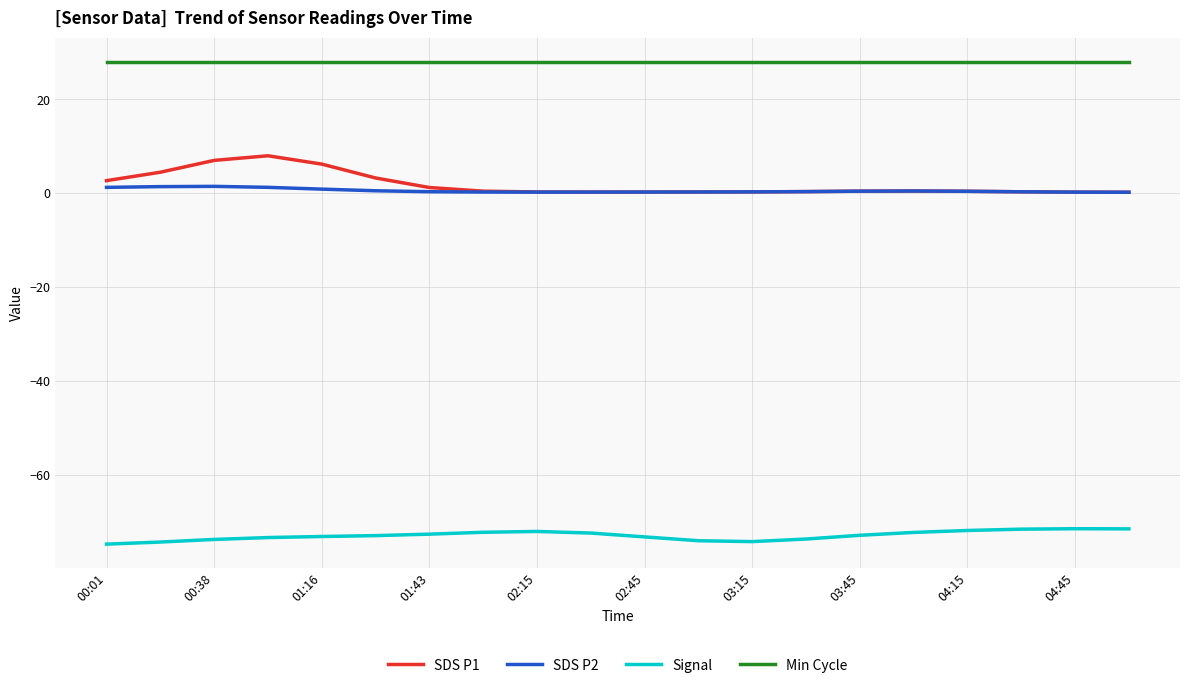

True or false: Signal and SDS P1 intersect in this chart.

False